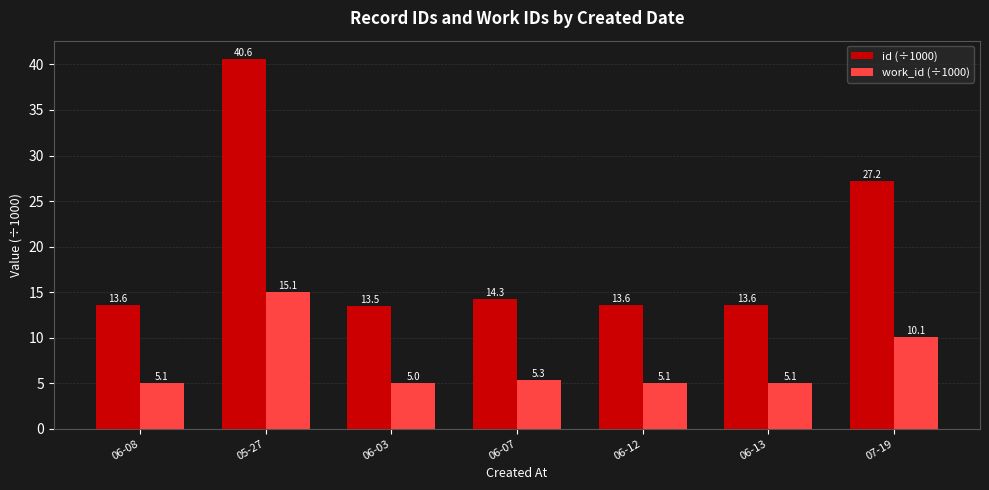

At 06-07, list the series in order from smallest to largest.

work_id (÷1000), id (÷1000)